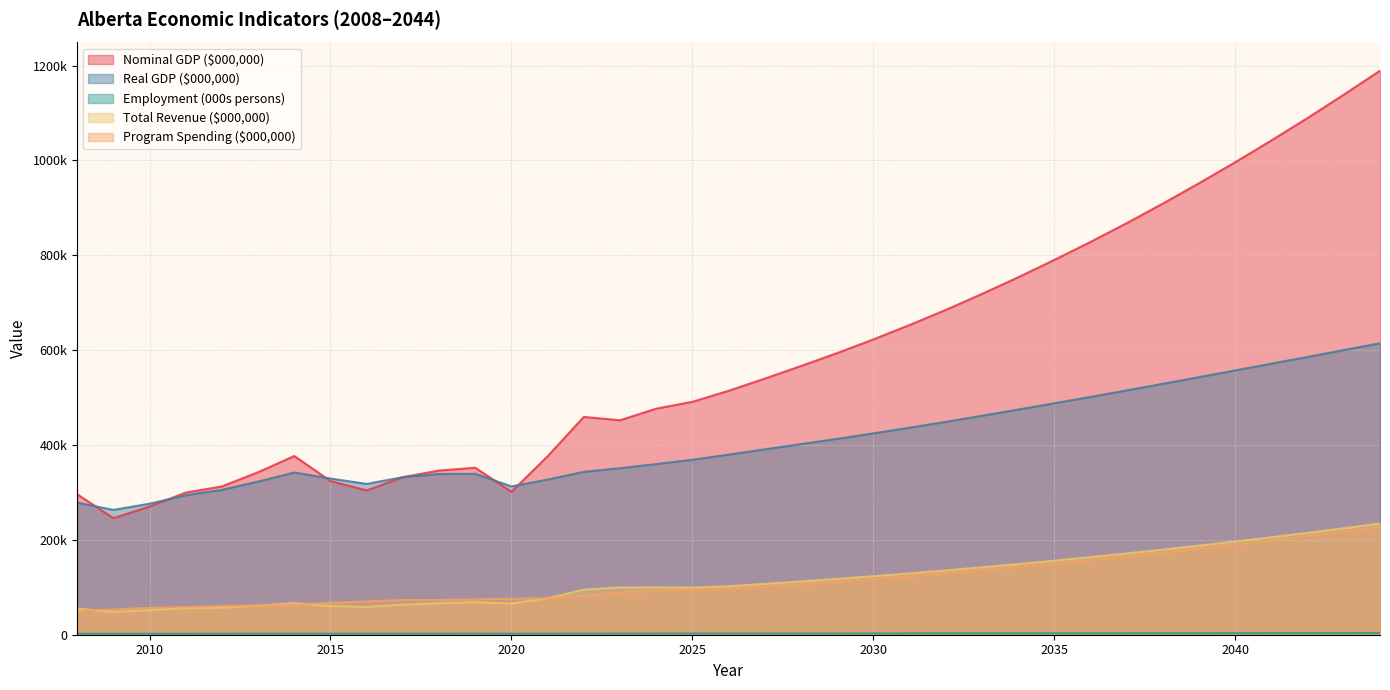

The Nominal GDP ($000,000) series shows 1410726.6 at 2040. True or false?

False